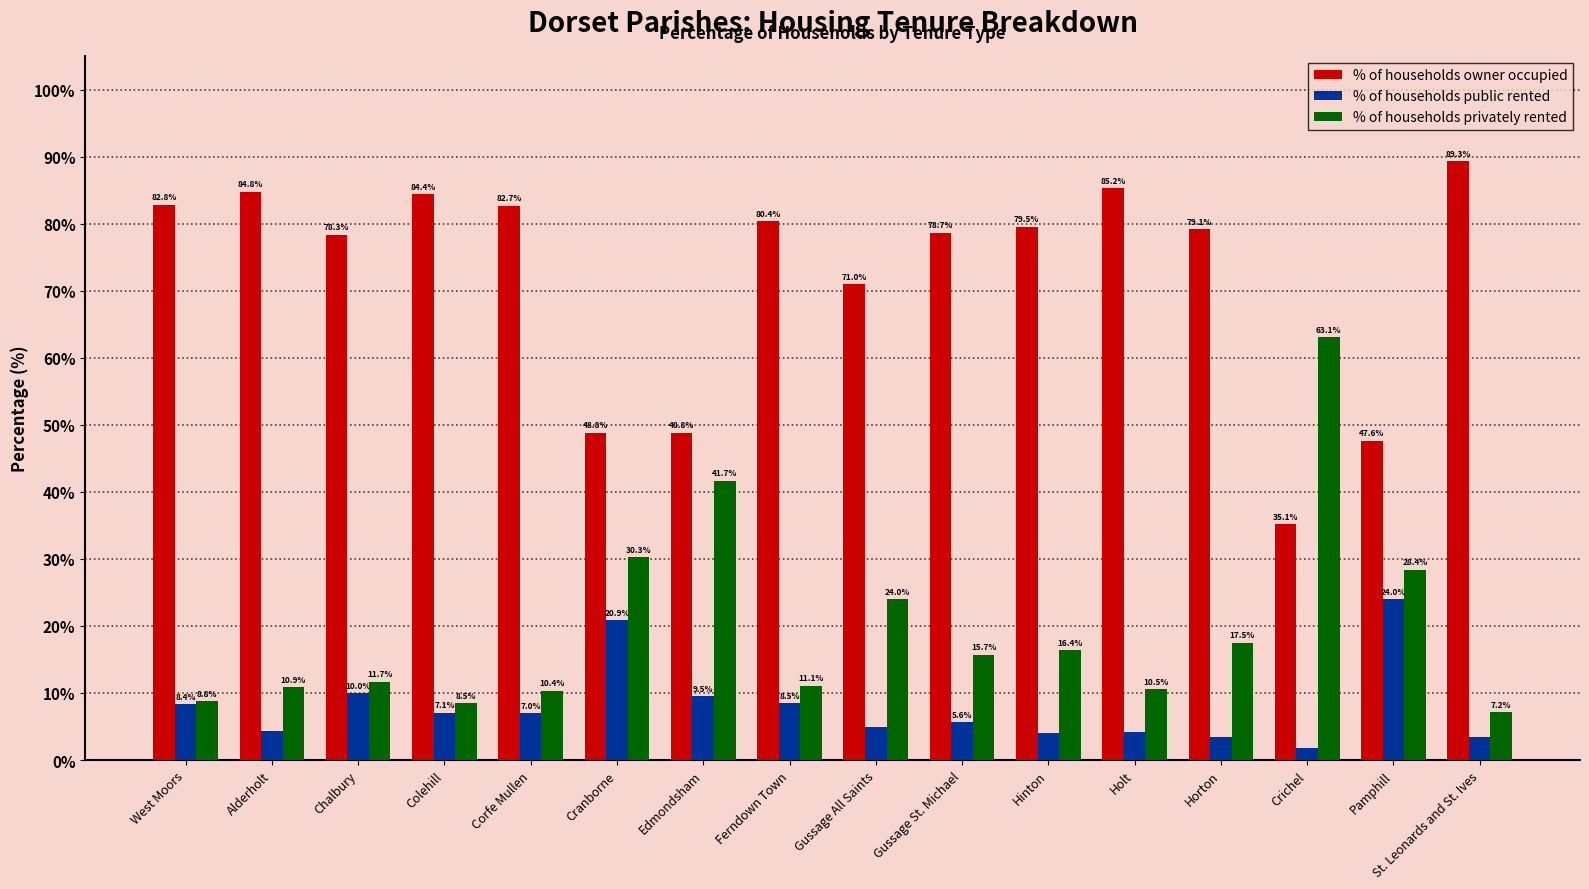

Which series has the largest total across all categories?

% of households owner occupied